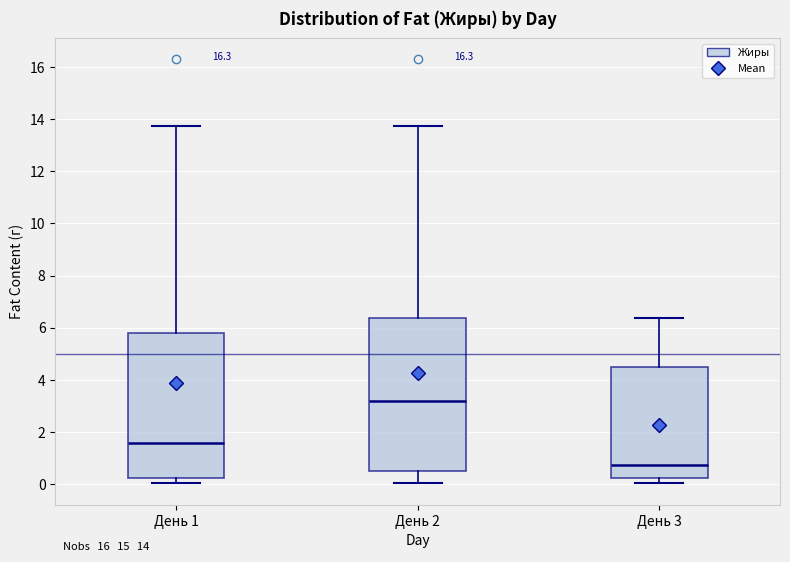

Comparing the boxes themselves (not the whiskers), which one is the tallest?

День 2